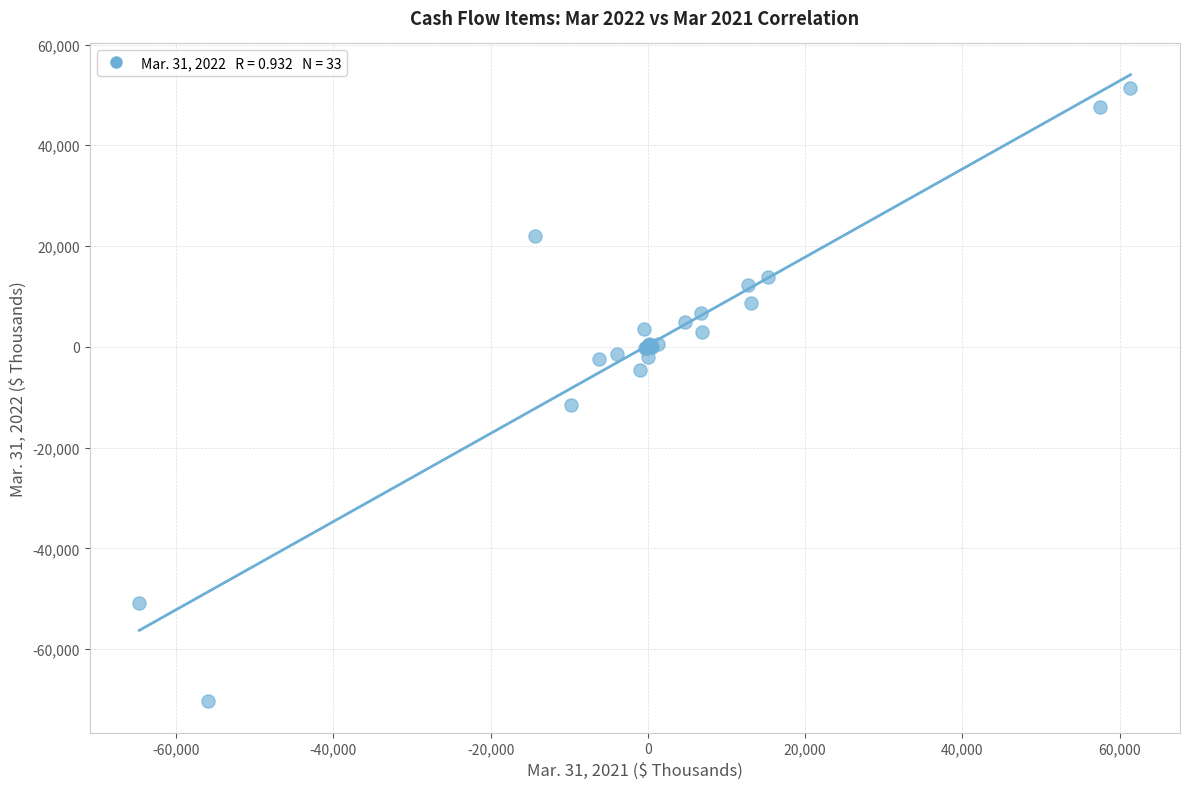

What Y value in the scatter plot is closest to -9528?

-11545